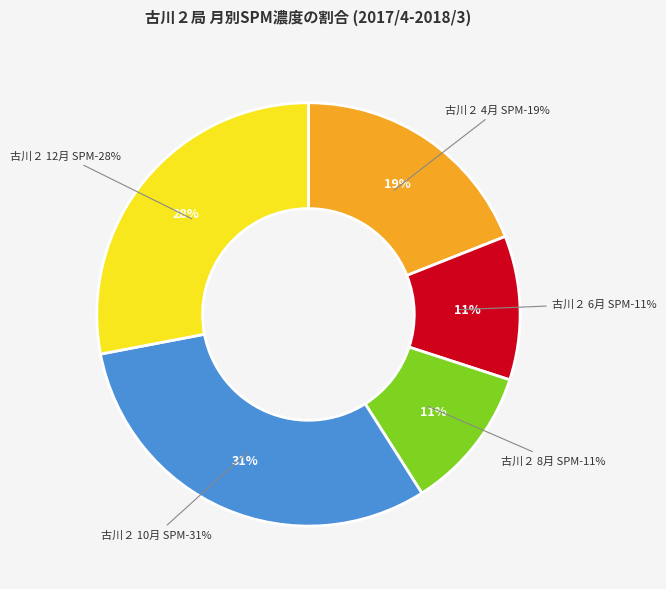

To the nearest percent, what portion does 古川２ 8月 SPM represent?

11%